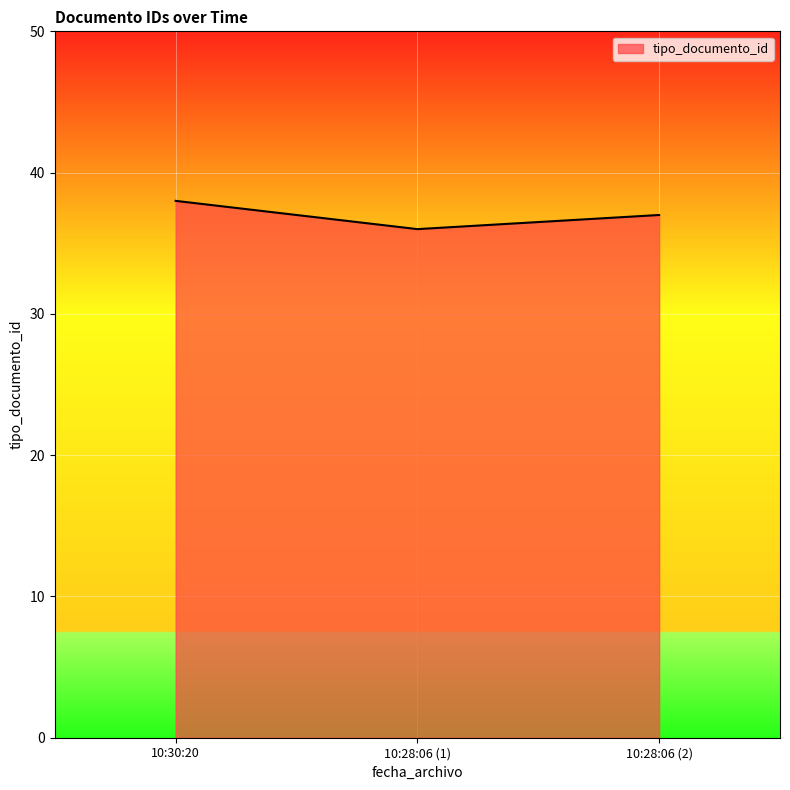

Where is the data nearest to the value 37?

10:28:06 (2)